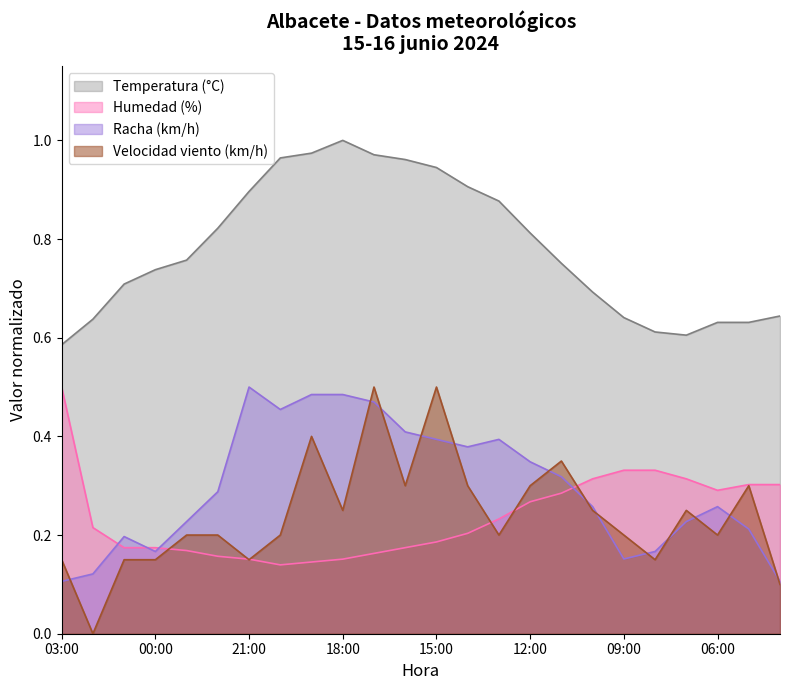

What is the greatest value displayed?

1.0